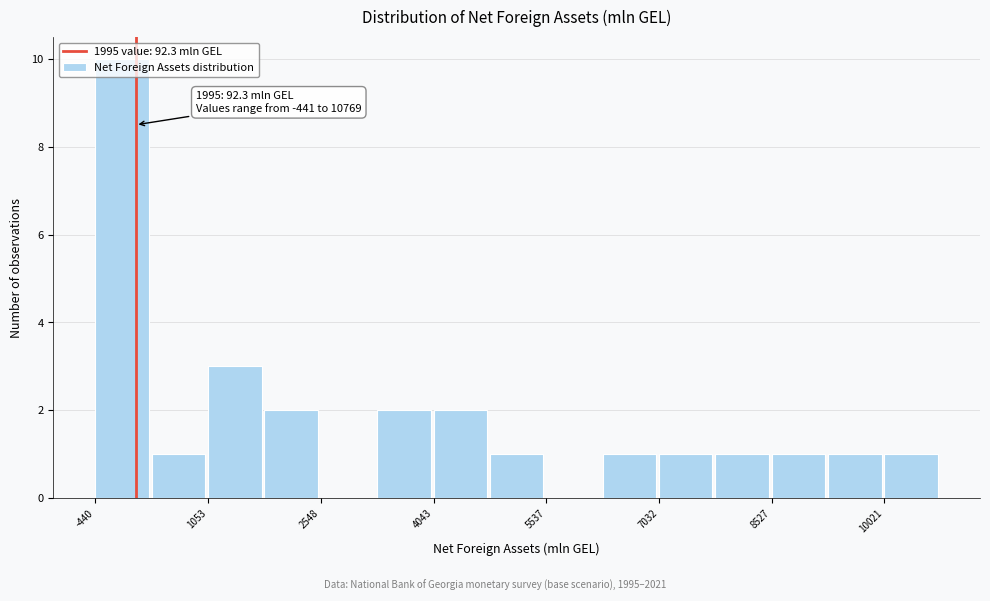

Around what value on the x-axis is the tallest bar? Give the approximate position of its centre, as read against the axis.

0